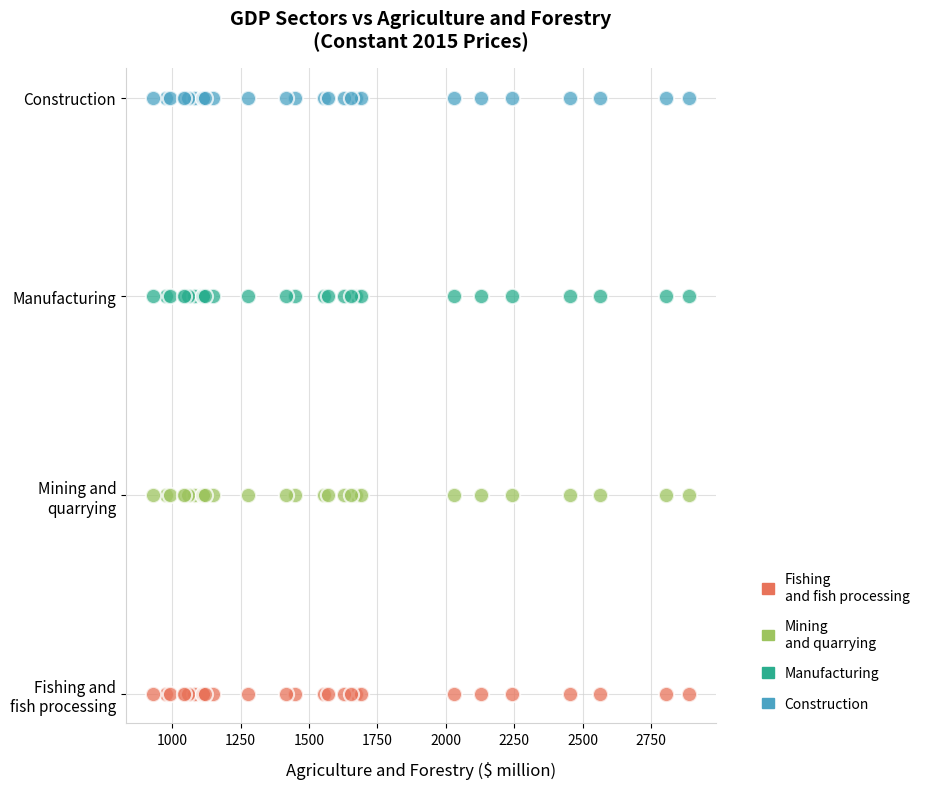

Which series contains the highest Y value?

Construction